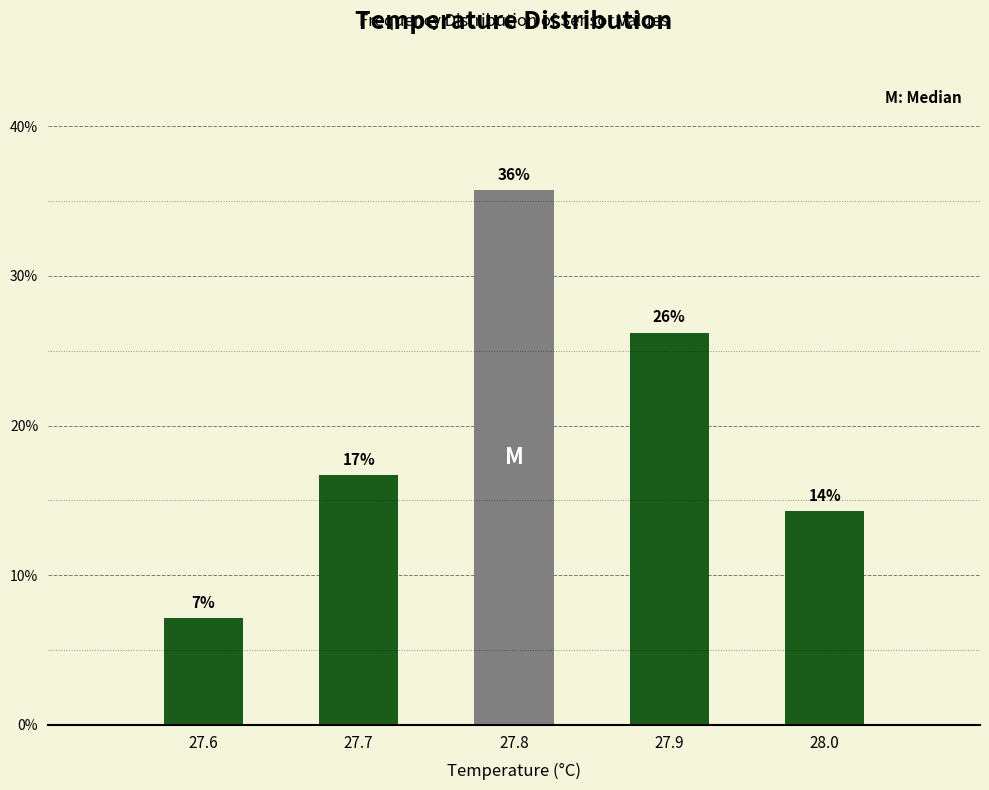

How many bars are there in total?

5